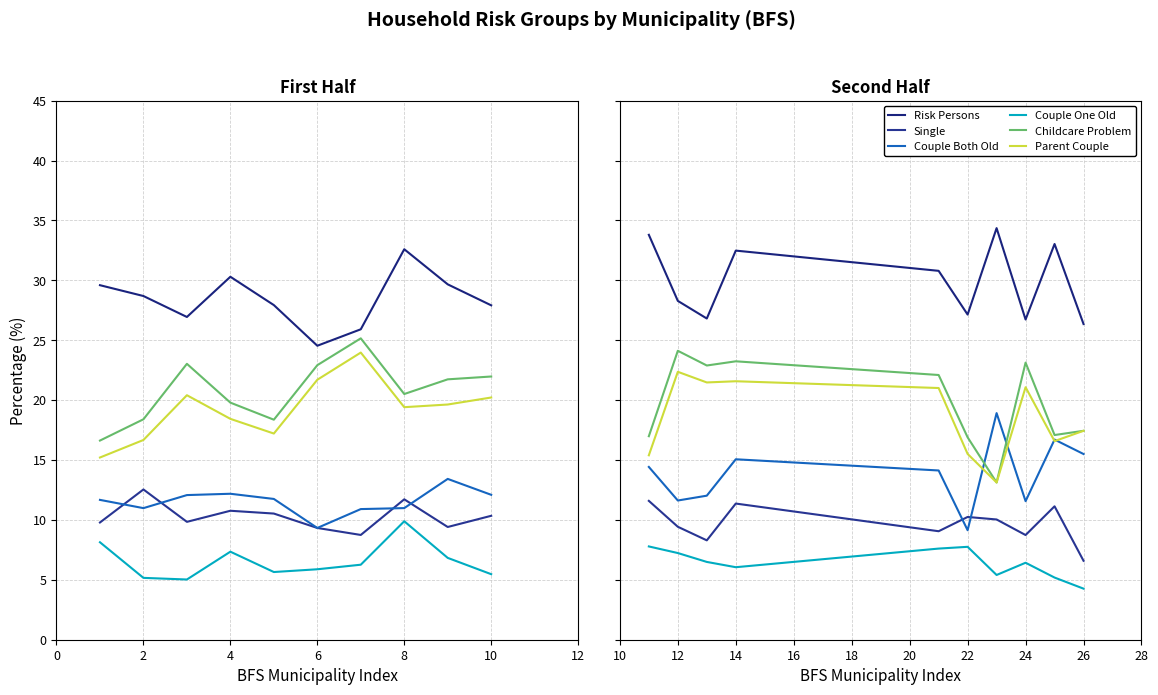

Is it true that Couple Both Old equals 20.3 at 8?

False